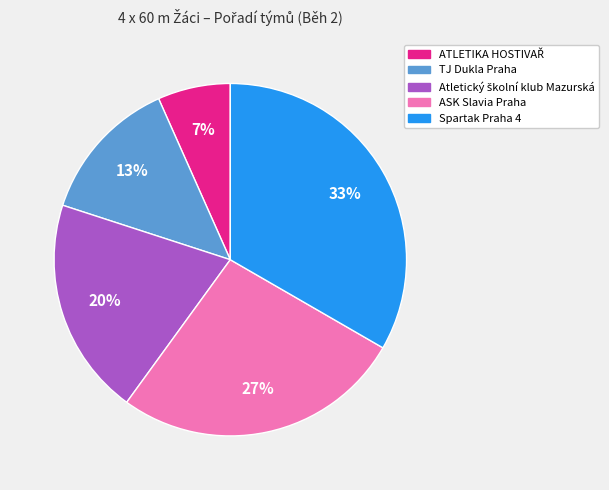

Do TJ Dukla Praha and ASK Slavia Praha together represent more than half of the pie?

No